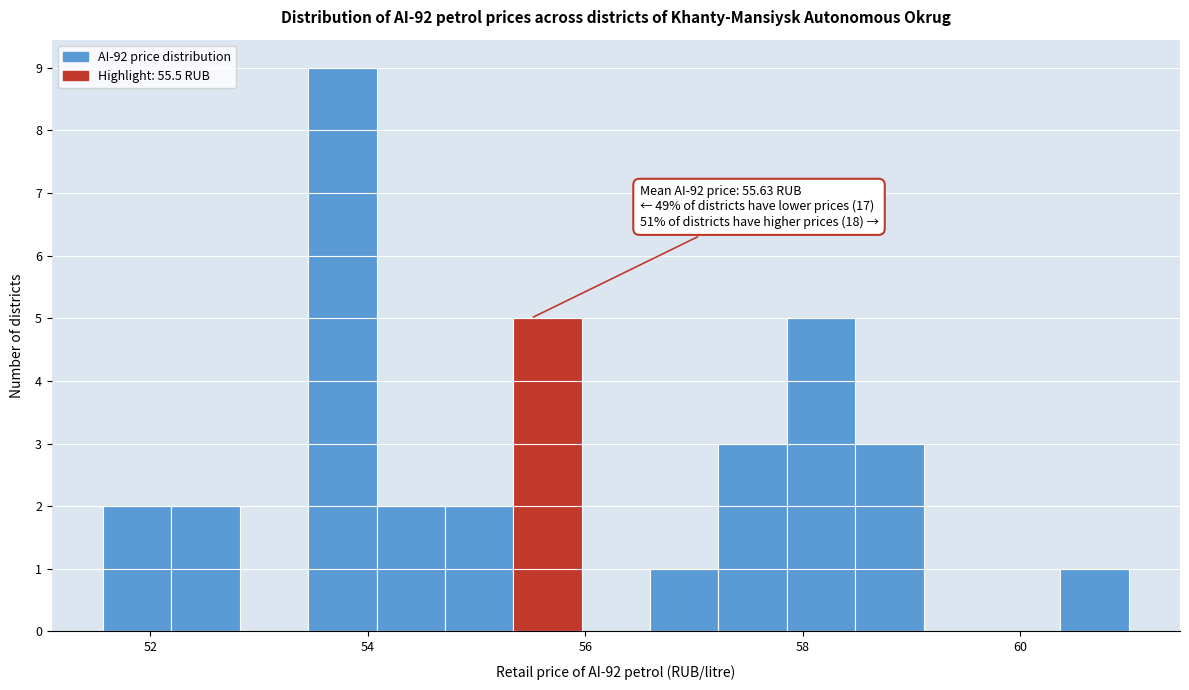

Read against the x-axis, roughly where is the centre of the tallest bar?

53.8